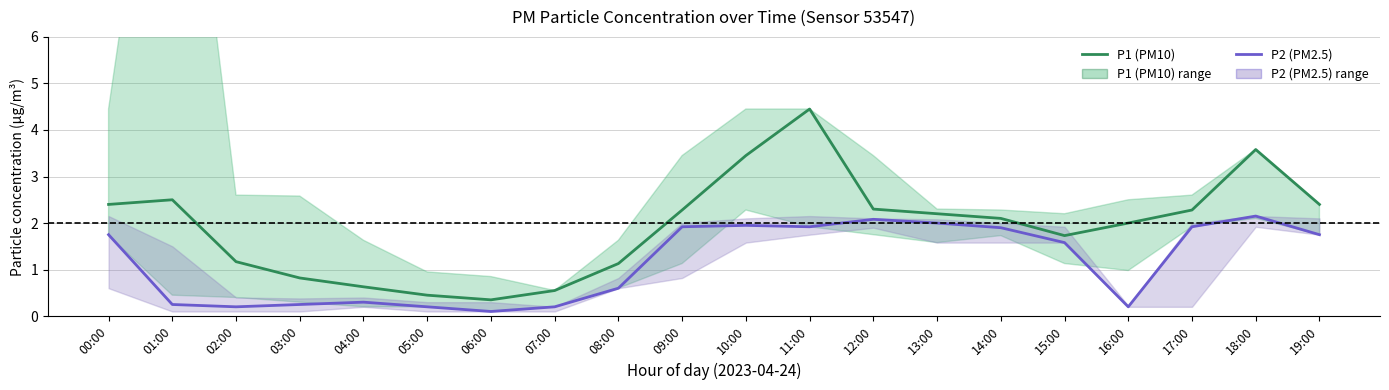

In P2 (PM2.5), how many points are lower than both neighbors (excluding endpoints)?

4